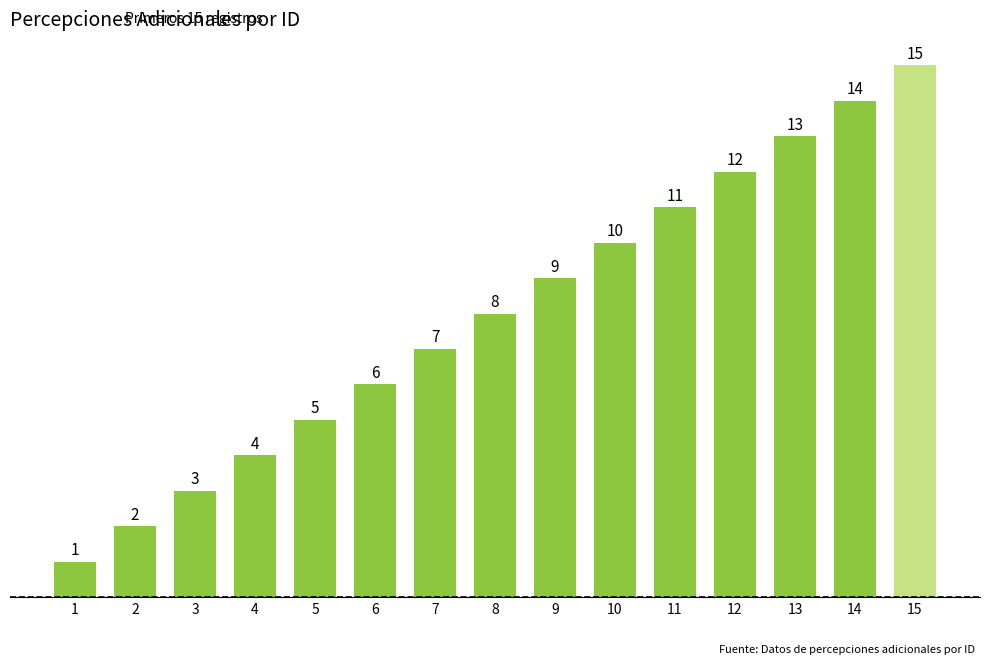

Between 5 and 2, which is larger?

5